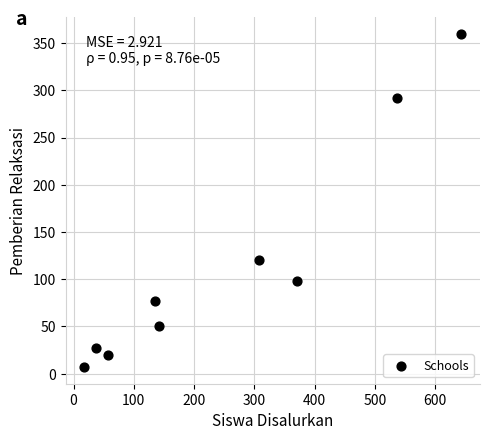

What Y value in the scatter plot is closest to 183?

120